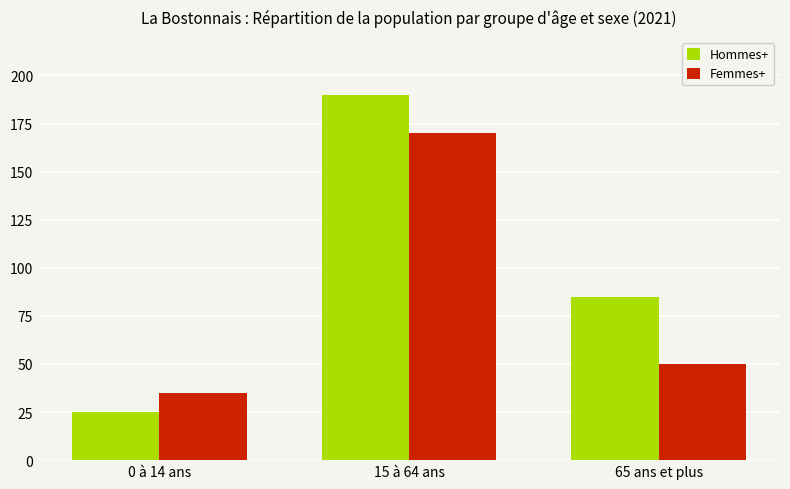

What is the value of the Hommes+ bar at the 1st from the left?

25